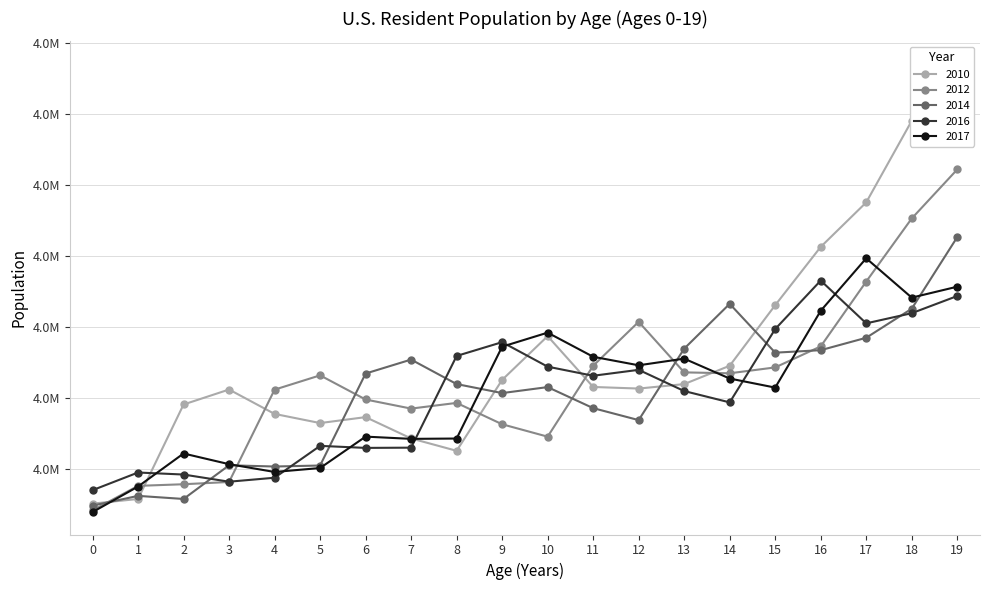

What is the sum of all 2016 values?

82105068